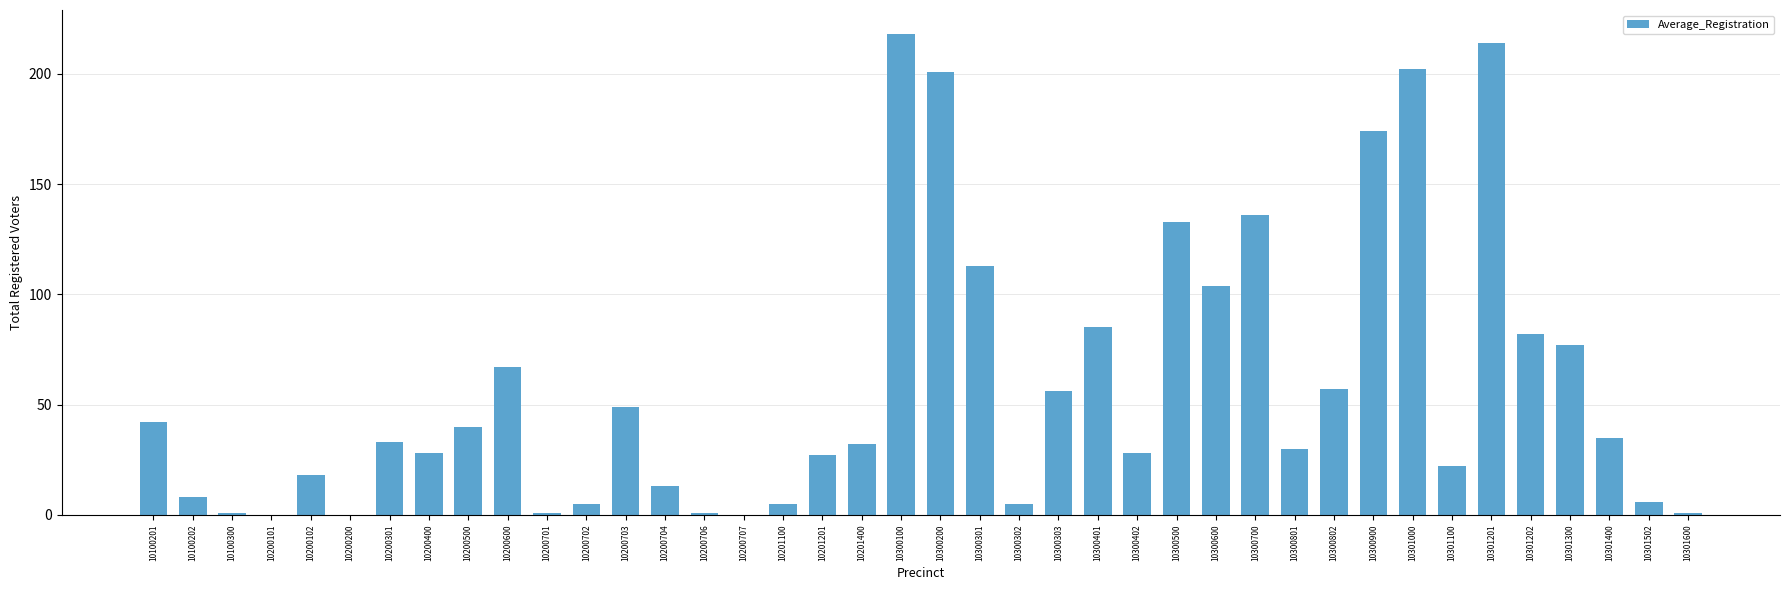

What is the maximum value shown in the chart?

218